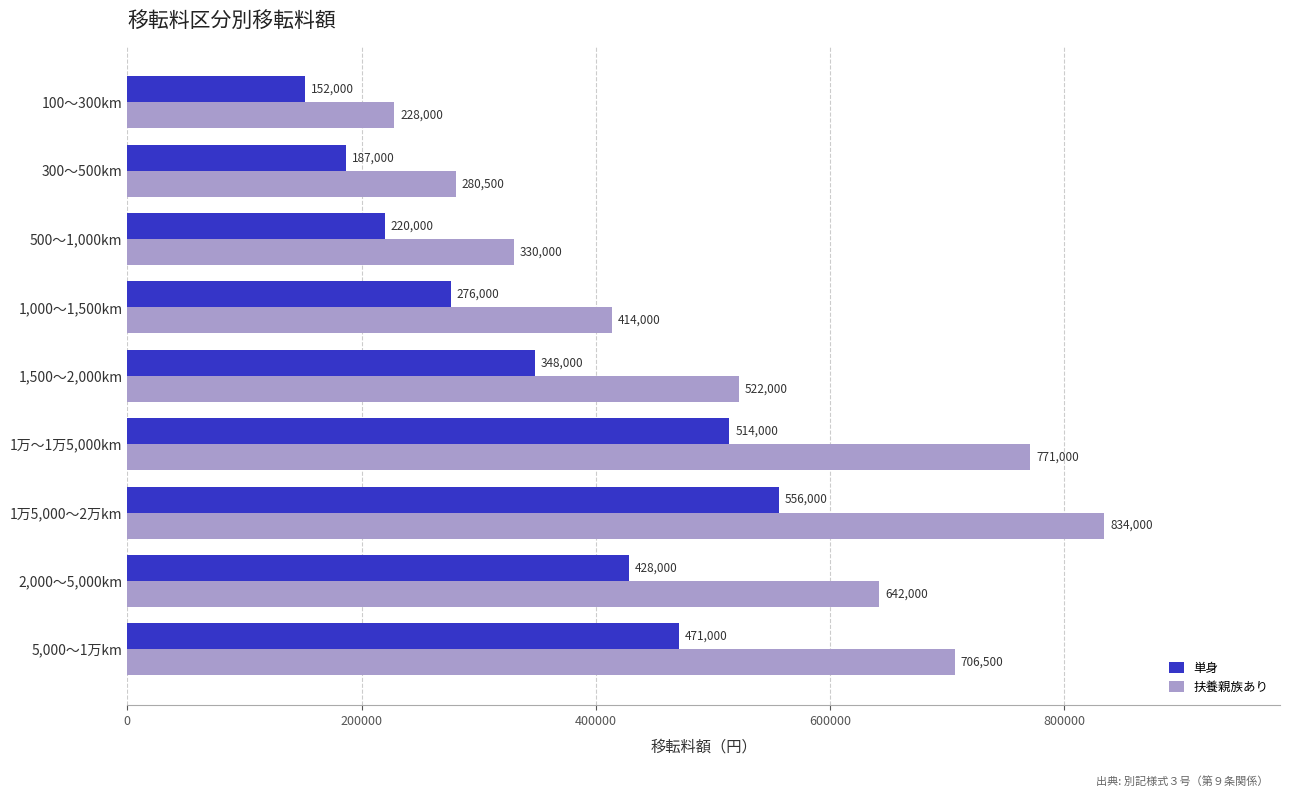

At how many categories does at least one series exceed 608748?

4